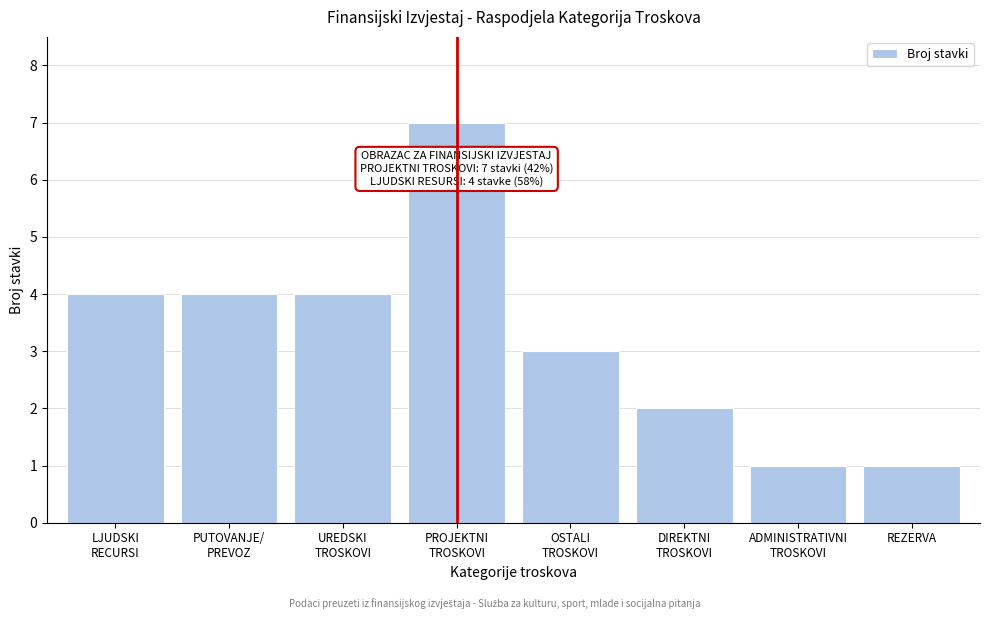

Reading right to left, what are all the values shown in this chart?

1	1	2	3	7	4	4	4